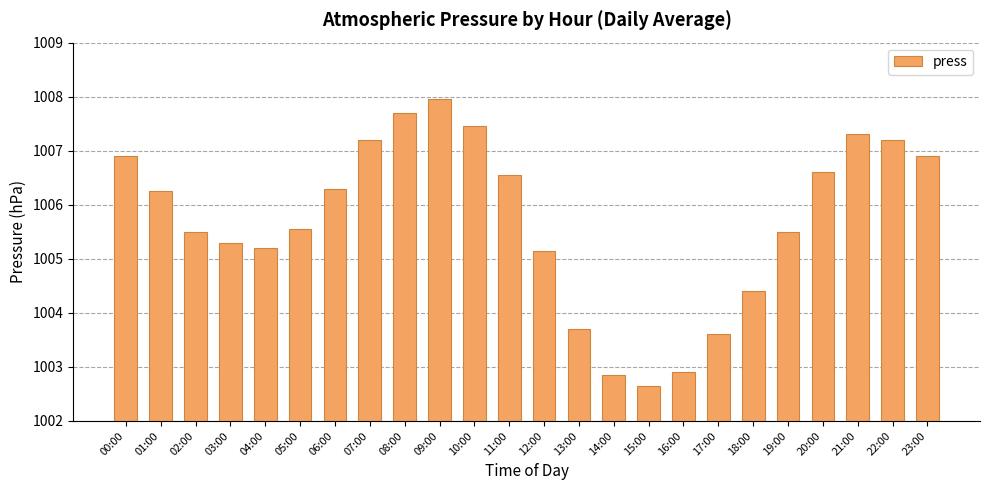

What is the ratio of the value at 06:00 to the value at 22:00?

1.0